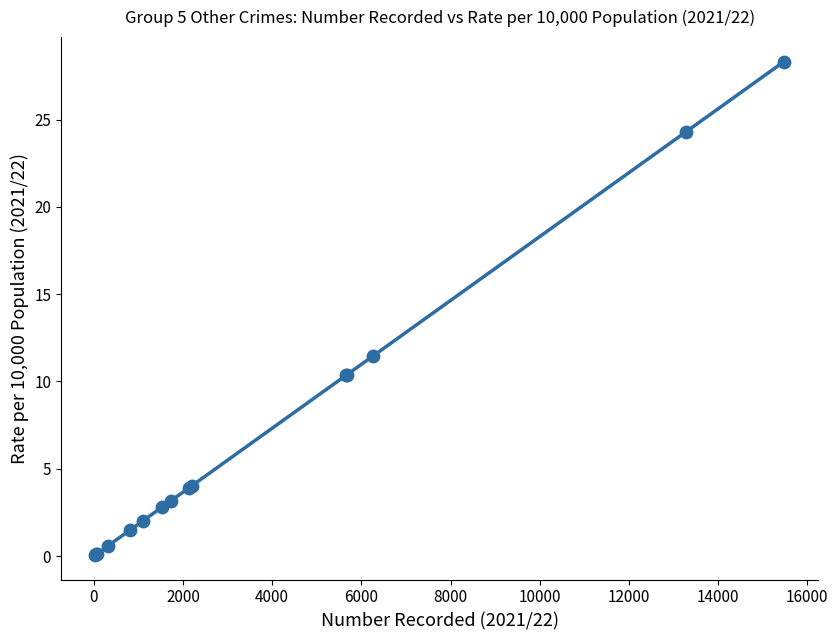

What Y value in the scatter plot is closest to 14?

11.5